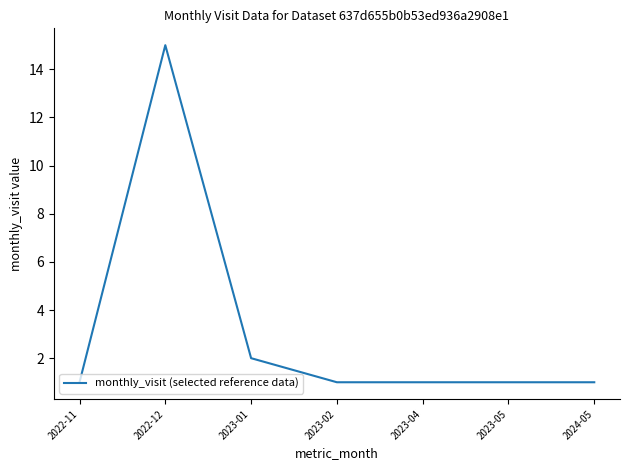

Reading left to right, transcribe all the data shown in this chart.

1	15	2	1	1	1	1